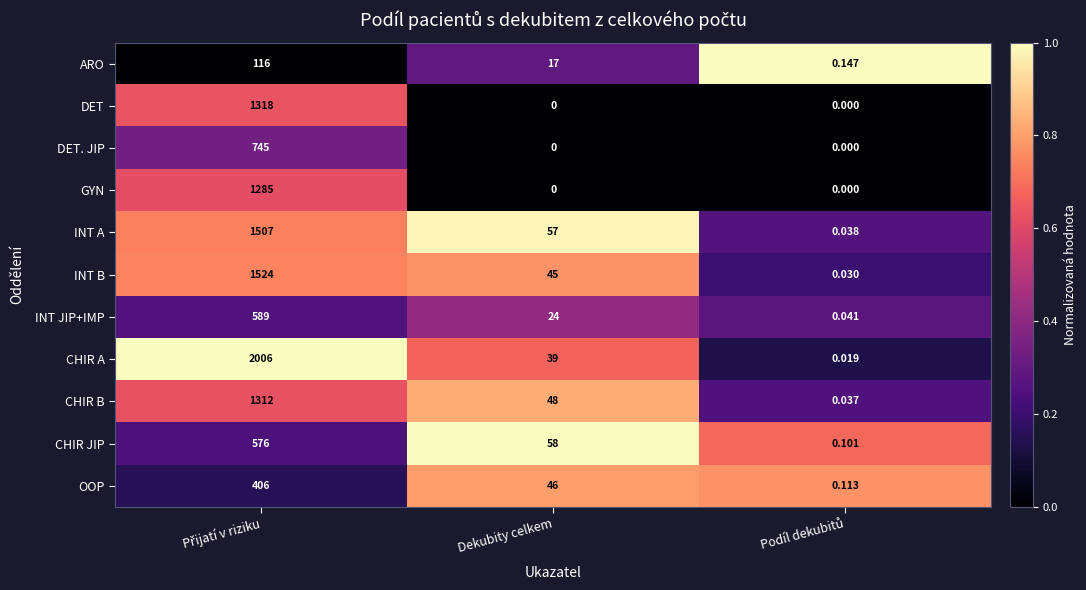

Where is INT A nearest to the value 753?

Dekubity celkem